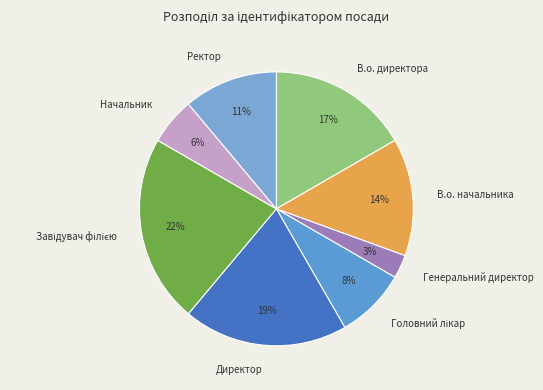

Which category has the smallest portion of the pie?

Генеральний директор